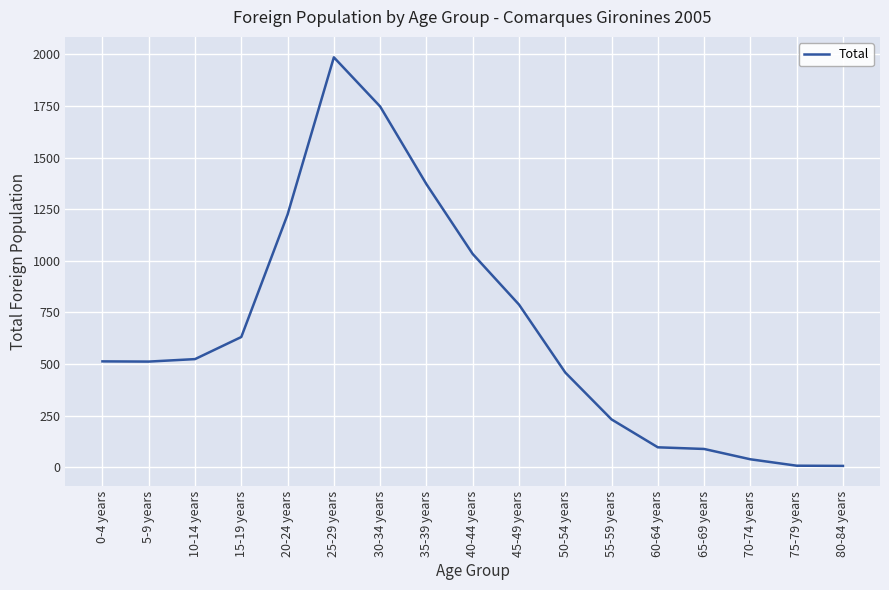

At which category does the chart reach its peak across all series?

25-29 years